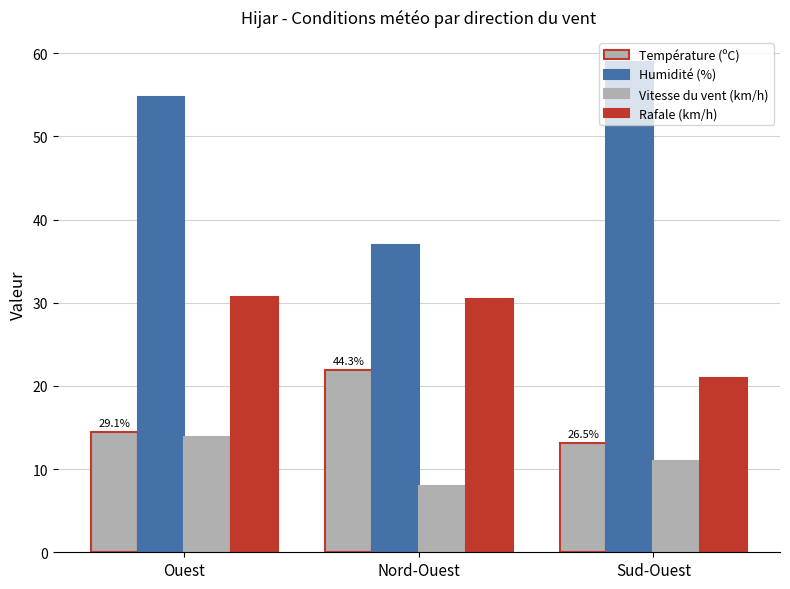

How many bars are there in each group?

4